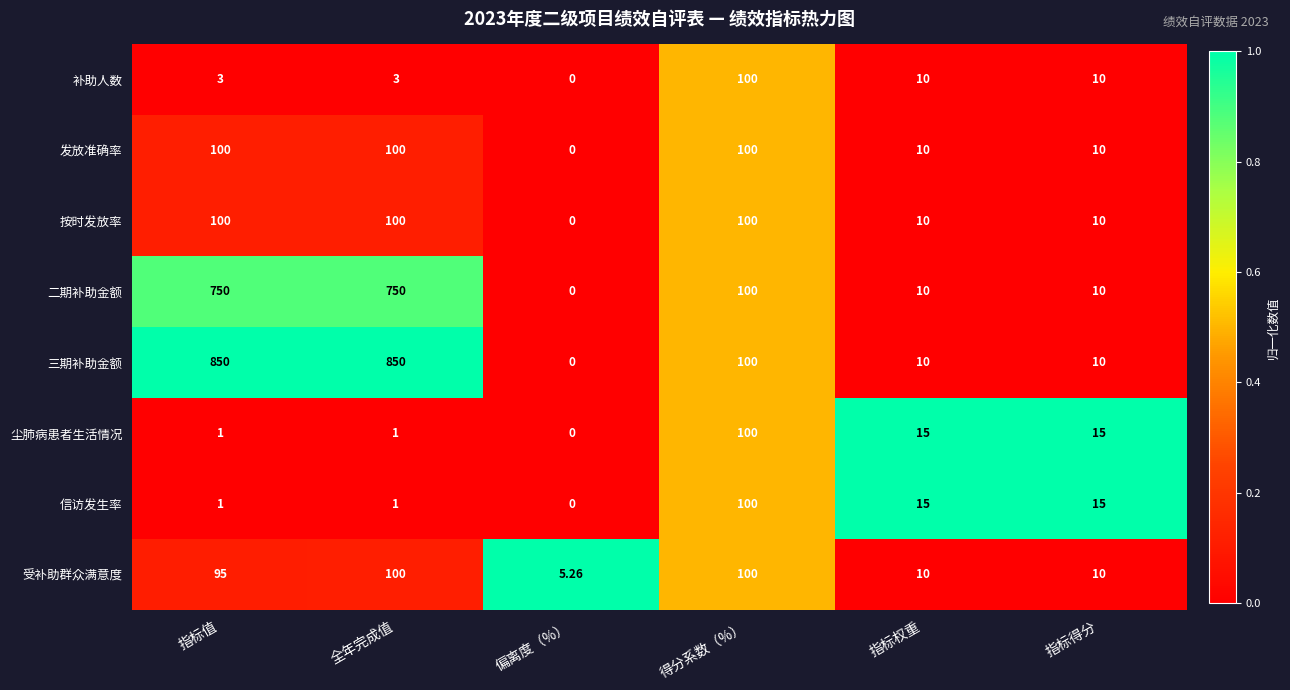

How many positive values does the 信访发生率 series have?

5